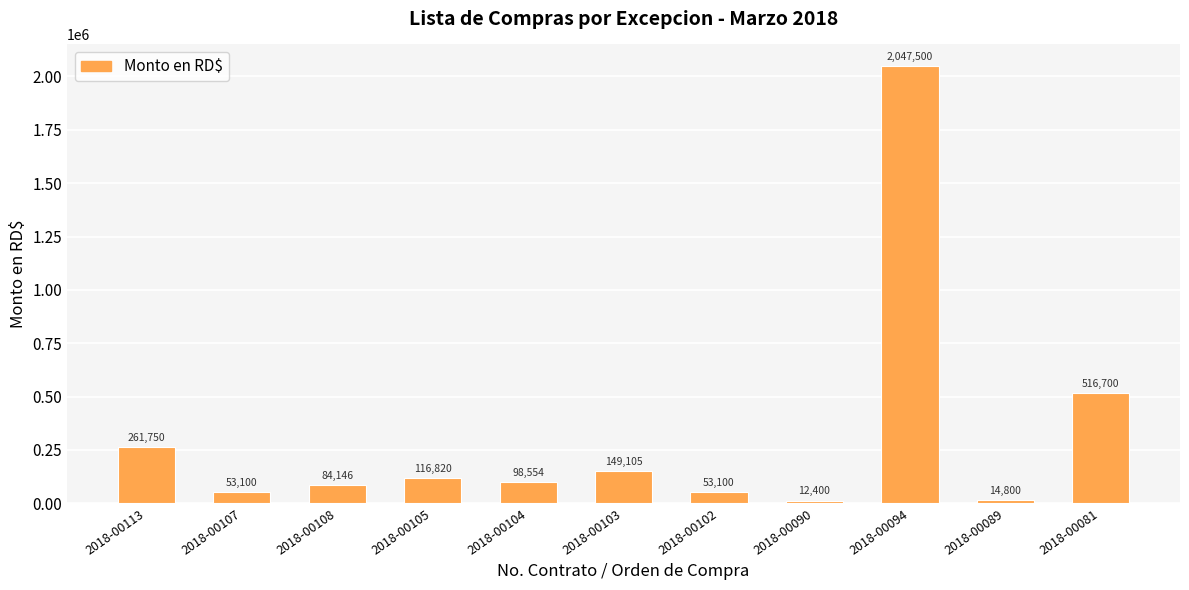

What is the sum of the values at 2018-00107 and 2018-00103?

202204.8